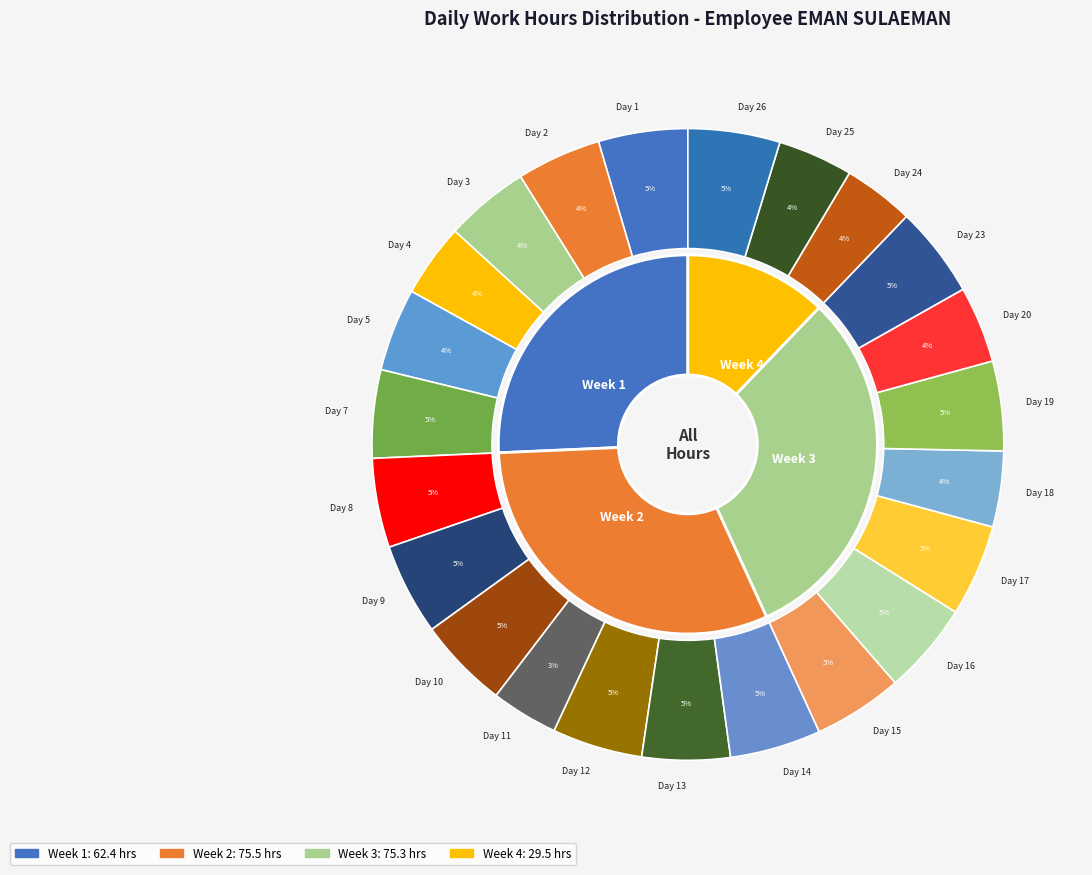

What is the change in value from Day 4 to Day 14?

+2.2